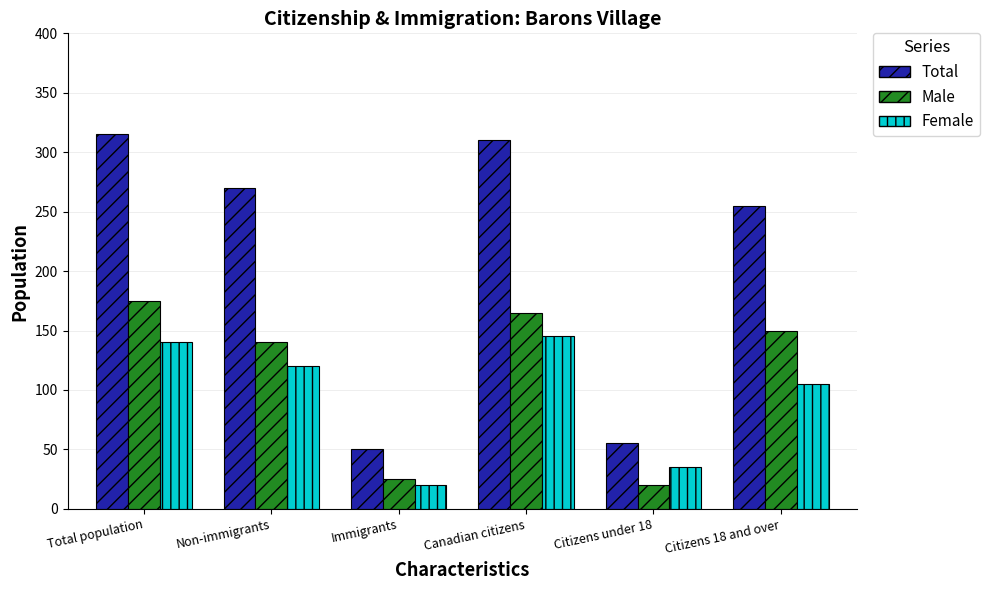

List the labels in order of Male value, largest first.

Total population, Canadian citizens, Citizens 18 and over, Non-immigrants, Immigrants, Citizens under 18